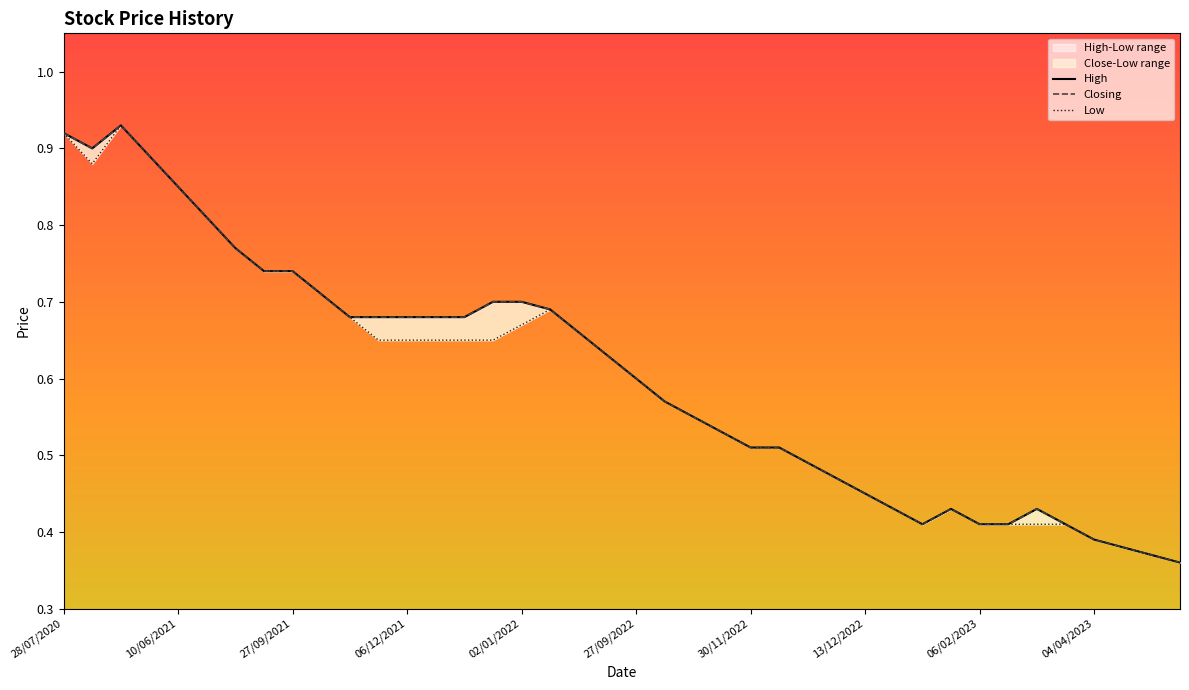

Which series has the largest total across all categories?

High